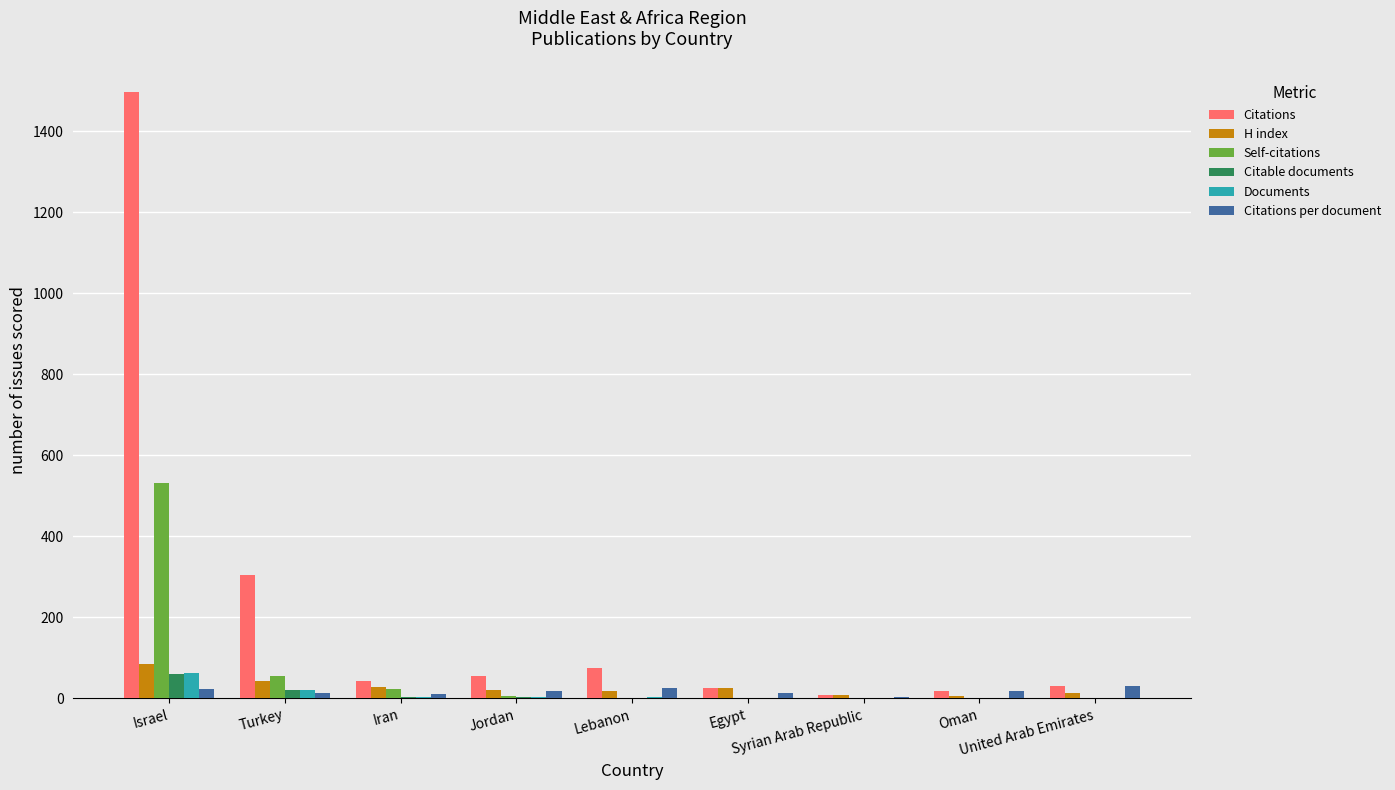

Which series has the largest total across all categories?

Citations